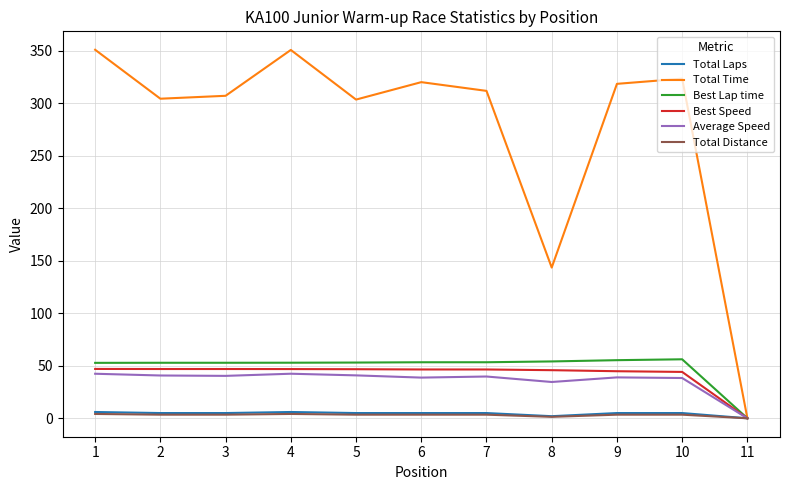

Which series changed the most between 3 and 11?

Total Time